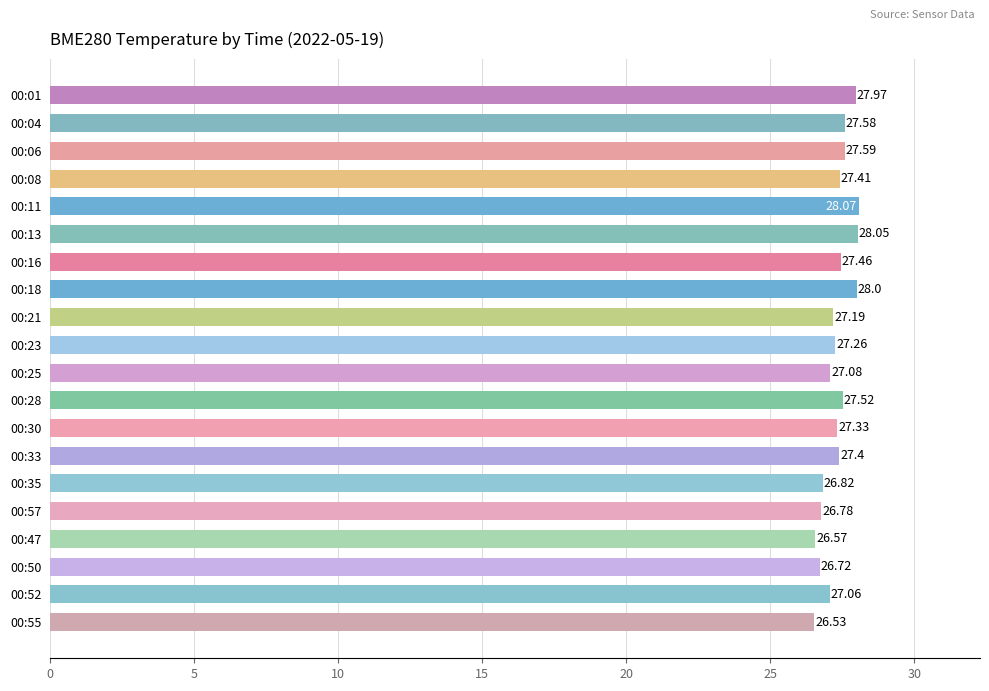

List the labels in order of value, smallest first.

00:55, 00:47, 00:50, 00:57, 00:35, 00:52, 00:25, 00:21, 00:23, 00:30, 00:33, 00:08, 00:16, 00:28, 00:04, 00:06, 00:01, 00:18, 00:13, 00:11